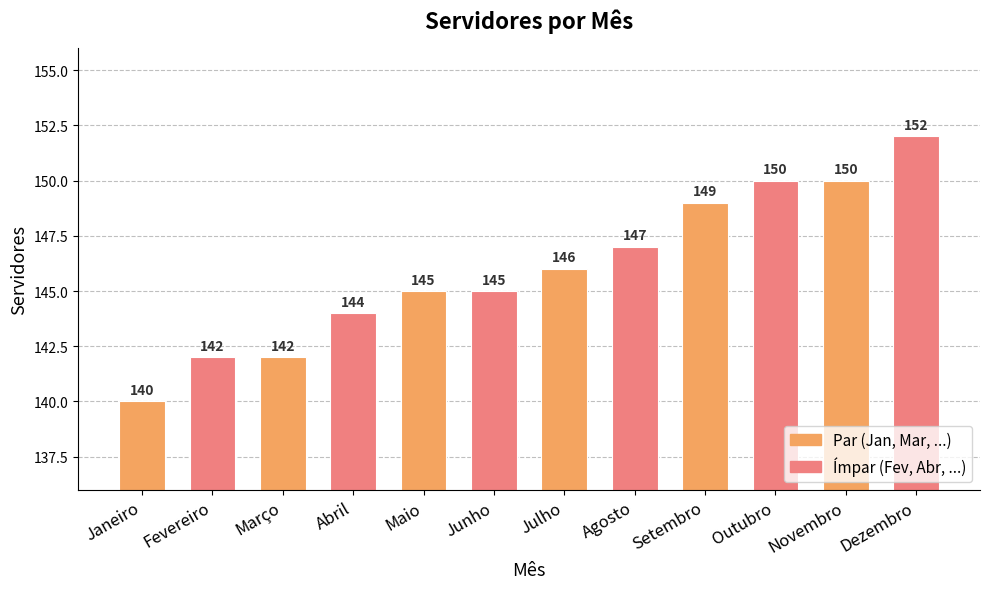

At which category does the chart reach its minimum across all series?

Janeiro